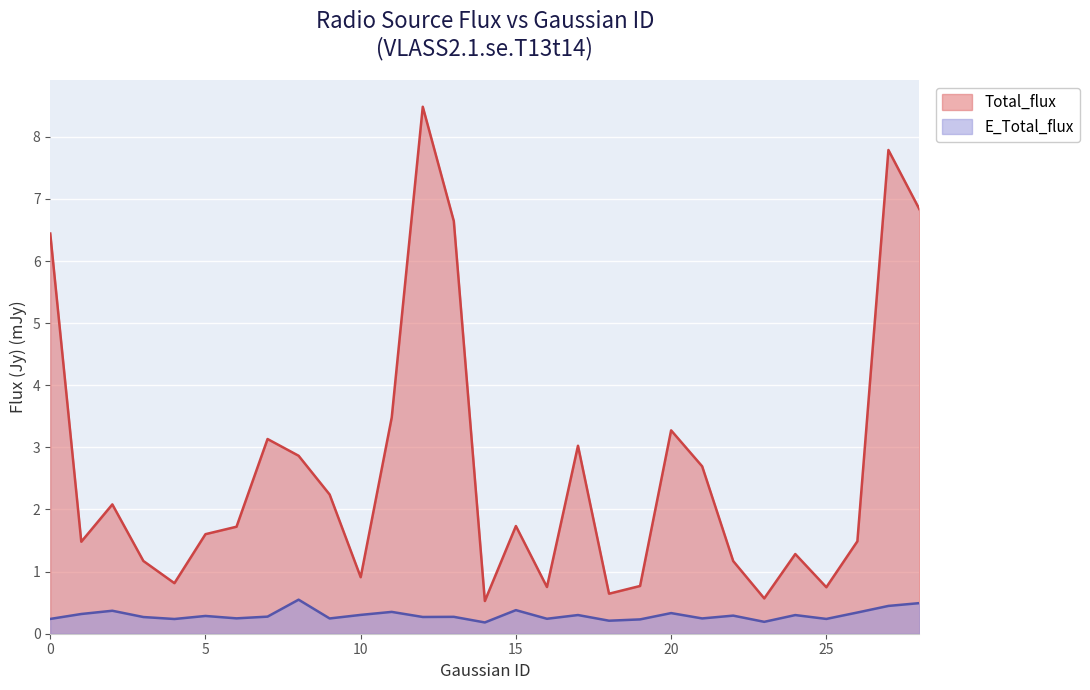

What is the sum of all Total_flux values?

76.4